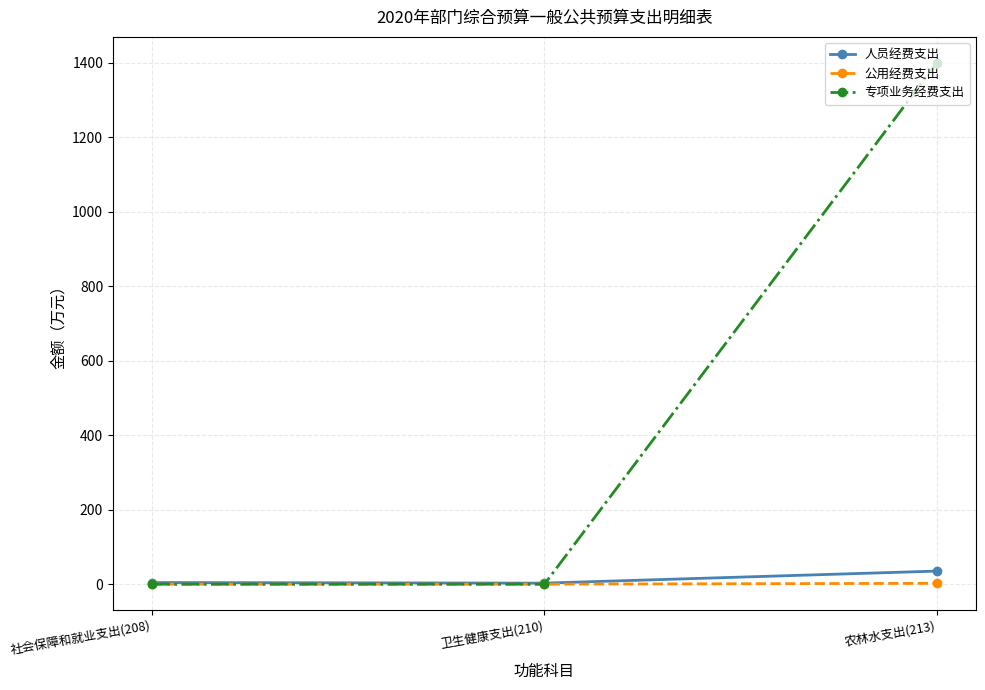

Does the chart display data point markers on the line(s)?

Yes